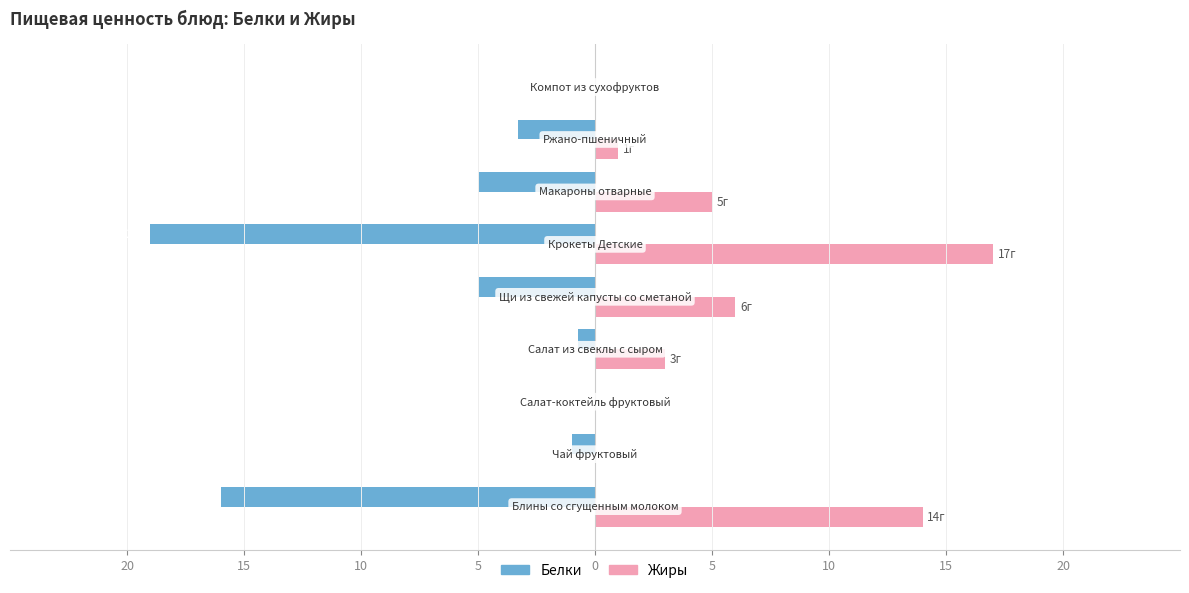

What are all the series names shown in the legend?

Белки, Жиры